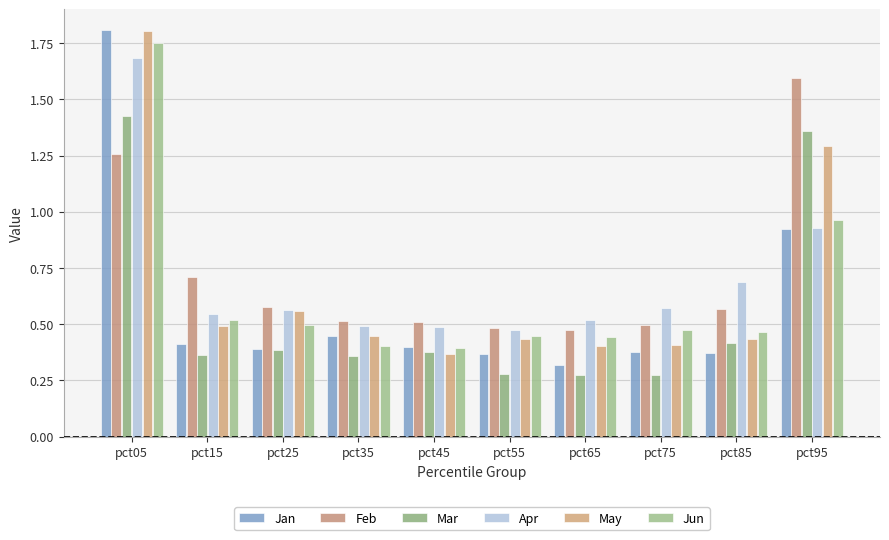

Which category has the highest value in the May series?

pct05